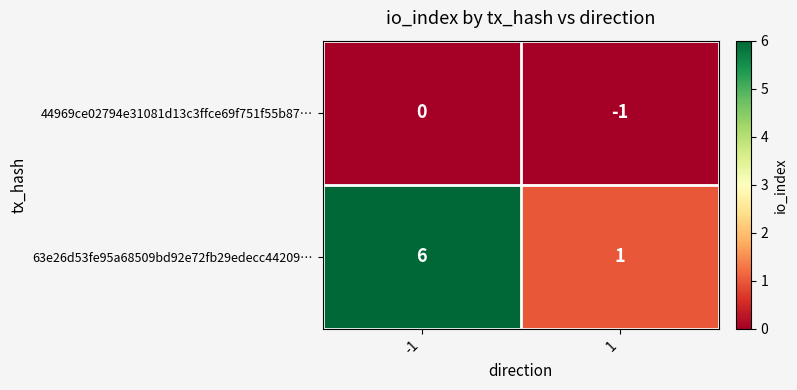

What is the total value across all series at -1?

6